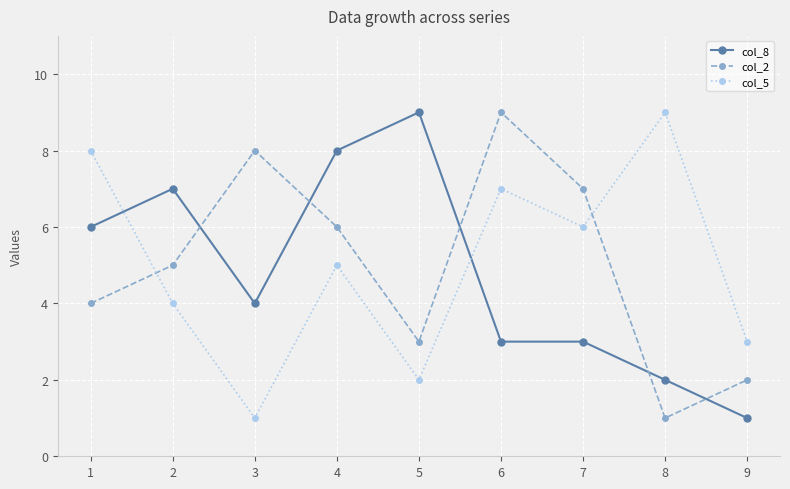

True or false: col_8 has more than 1 interior local peaks.

True